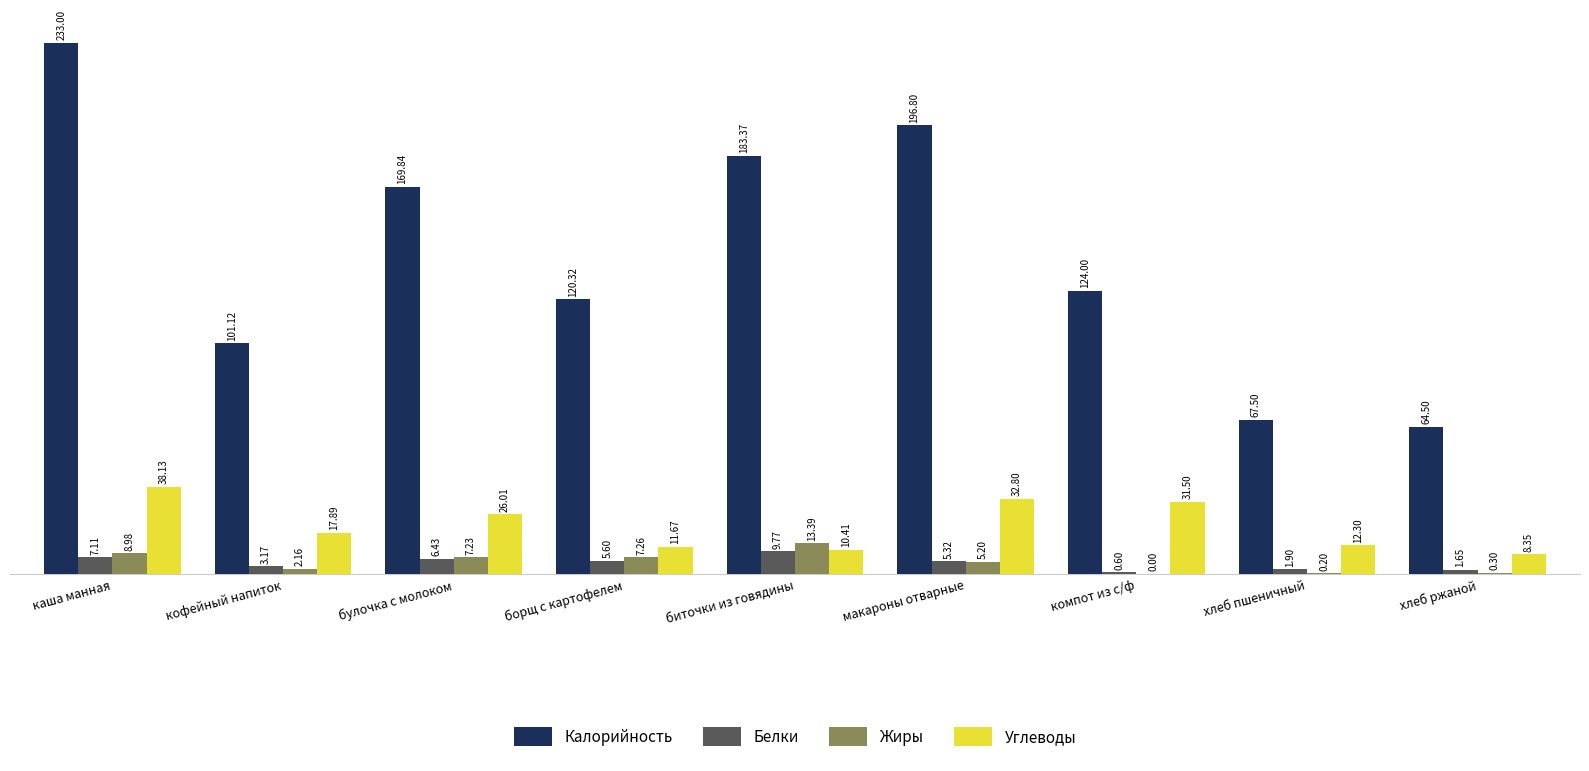

What is the sum of the Жиры values at хлеб пшеничный and булочка с молоком?

7.4